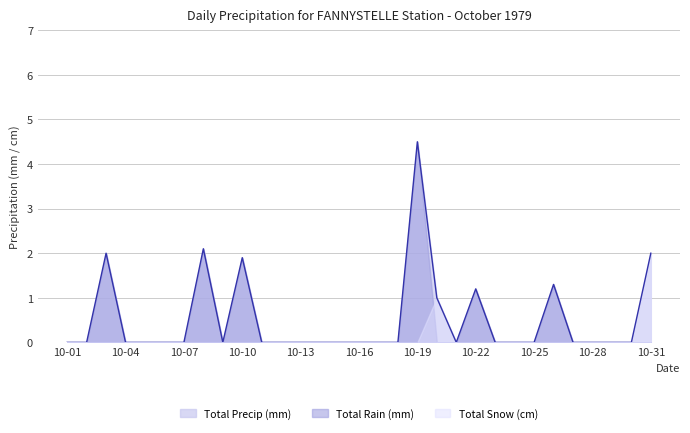

What is the value of the Total Rain (mm) point at the 26th from the left?

1.3